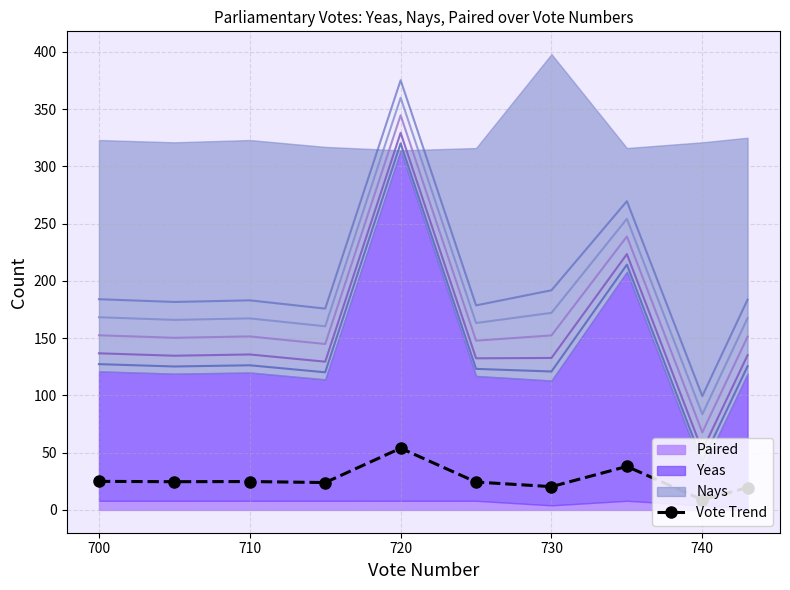

True or false: Vote Trend has more than 0 points higher than both neighbors.

True